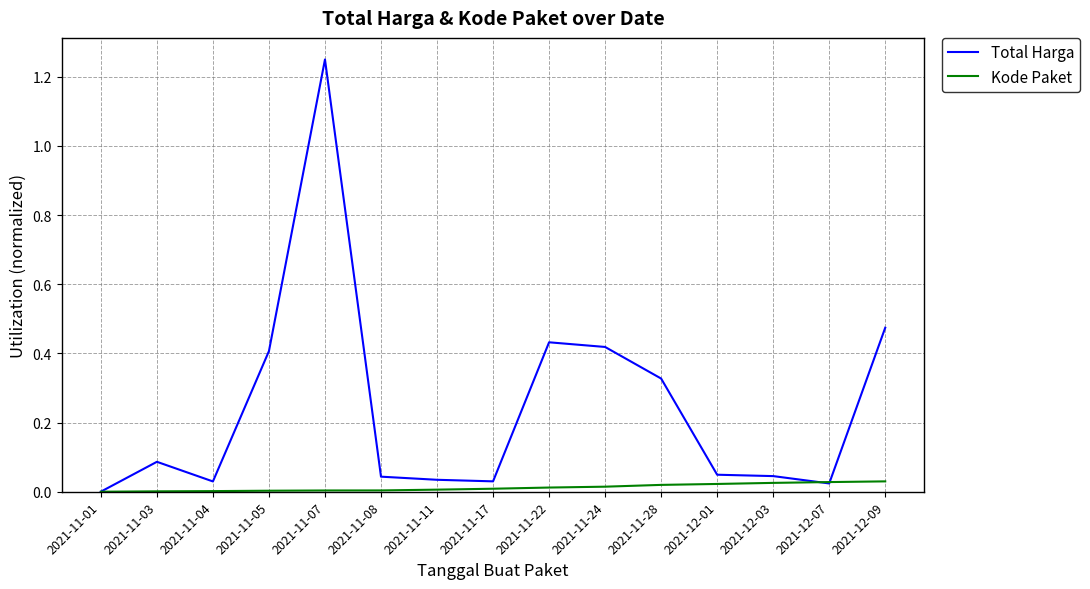

Is it true that Total Harga equals 0.0 at 2021-11-04?

True